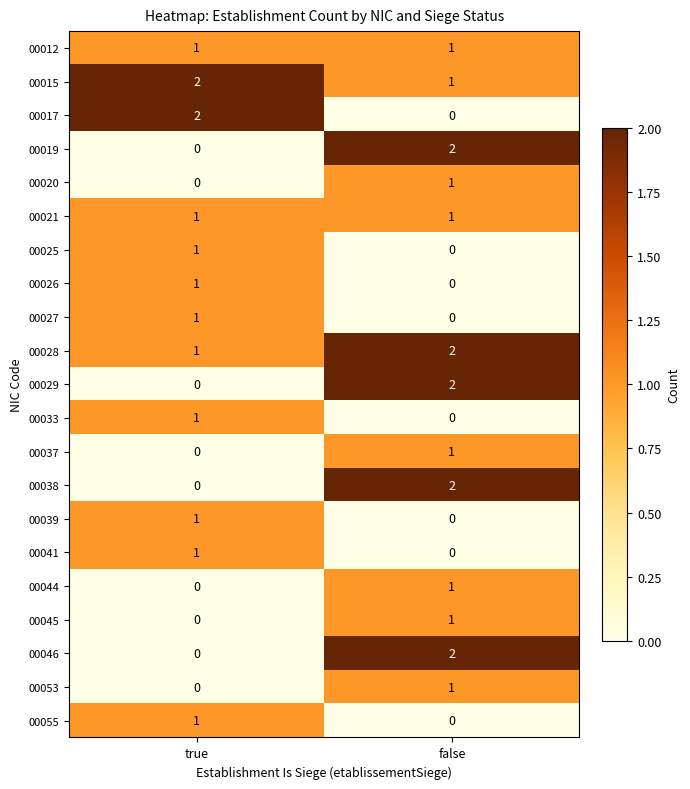

Rank the categories by 00041 value from lowest to highest.

false, true